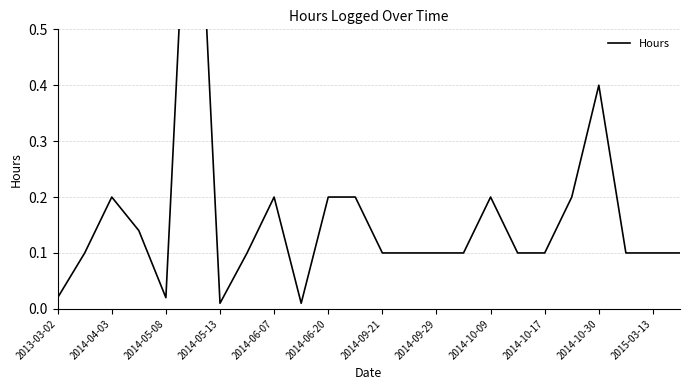

What is the value of the 16th point from the left?

0.1